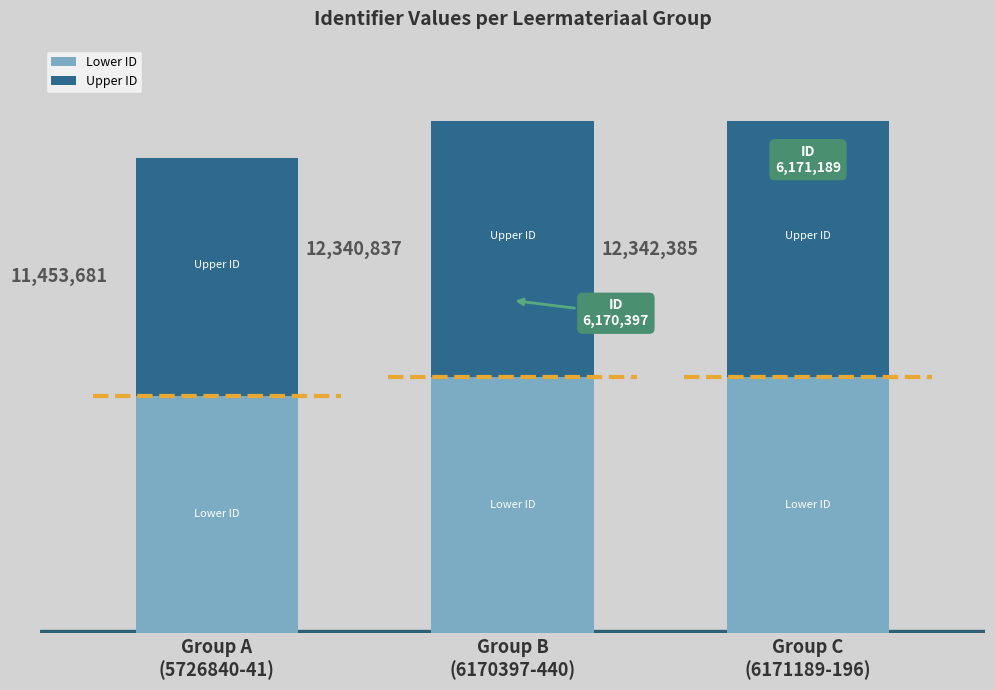

Which series has the largest range (max minus min)?

Lower ID